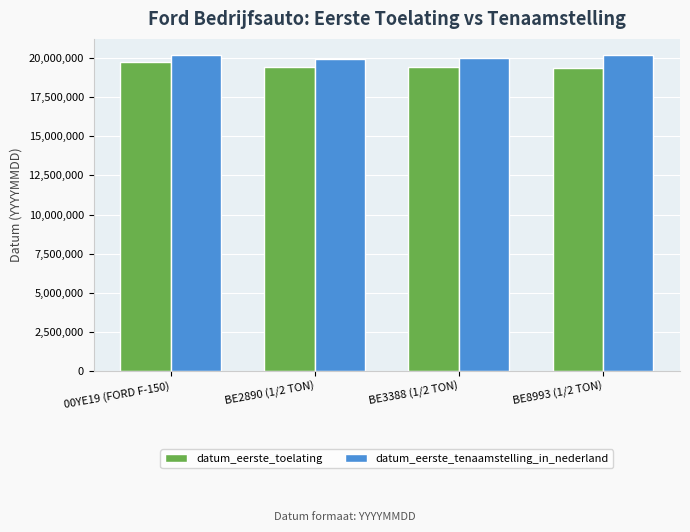

What is the label of the 1st bar from the left?

00YE19 (FORD F-150)